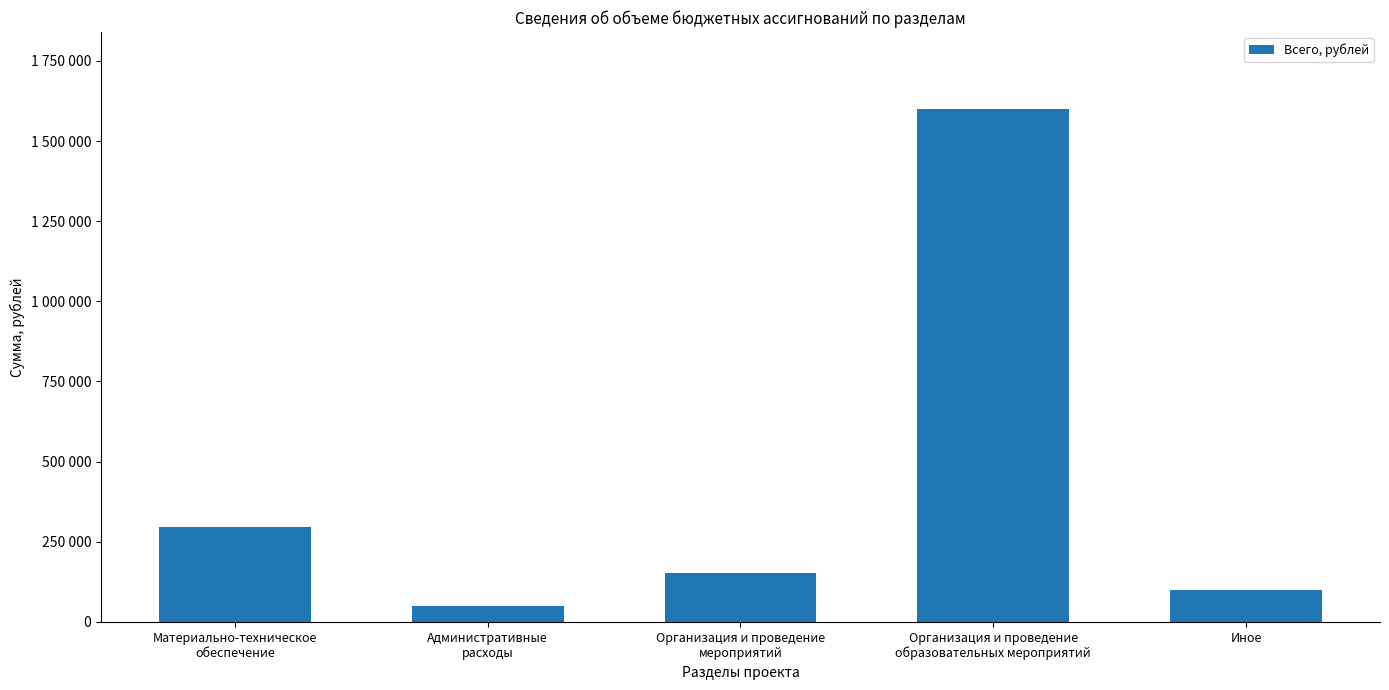

What is the label of the 3rd bar from the right?

Организация и проведение
мероприятий